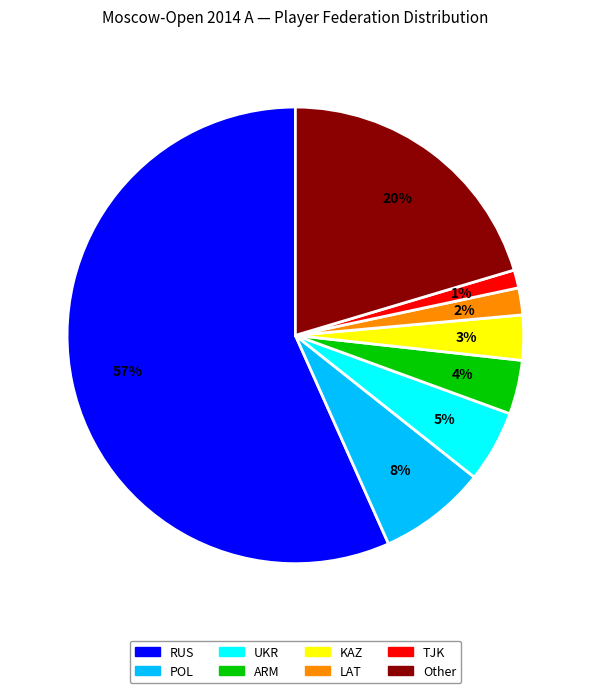

To the nearest percent, what is the difference between the LAT and POL slice percentages?

6%